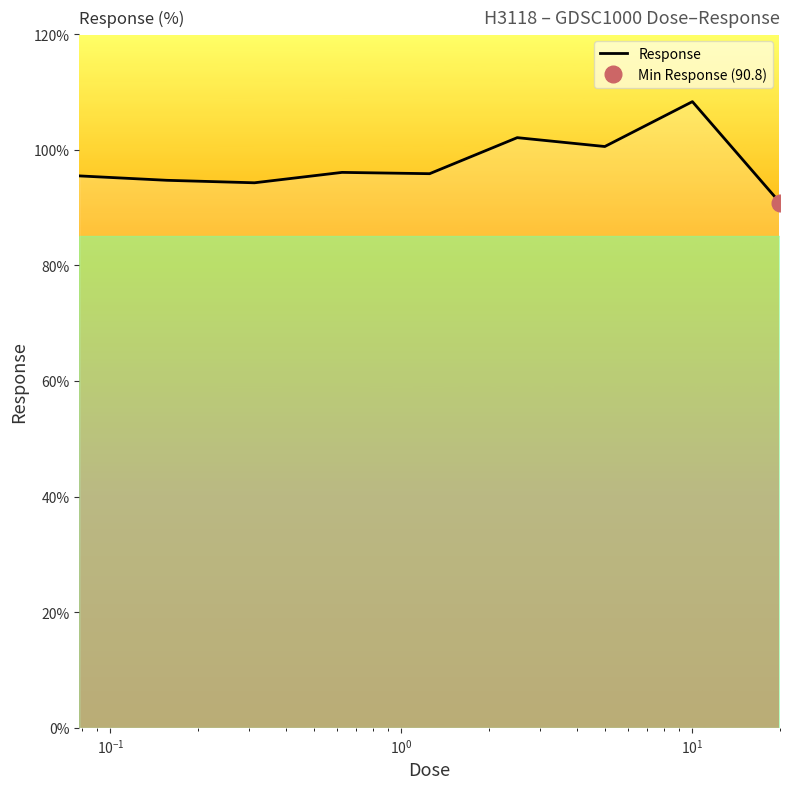

What is the lowest value of the Response series?

90.8